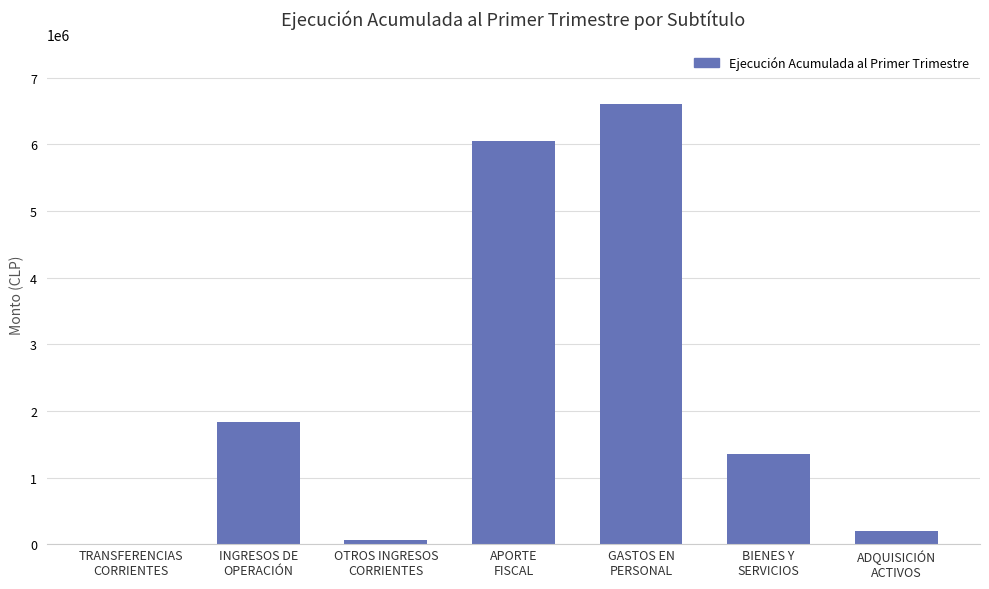

What is the sum of all values?

16103335